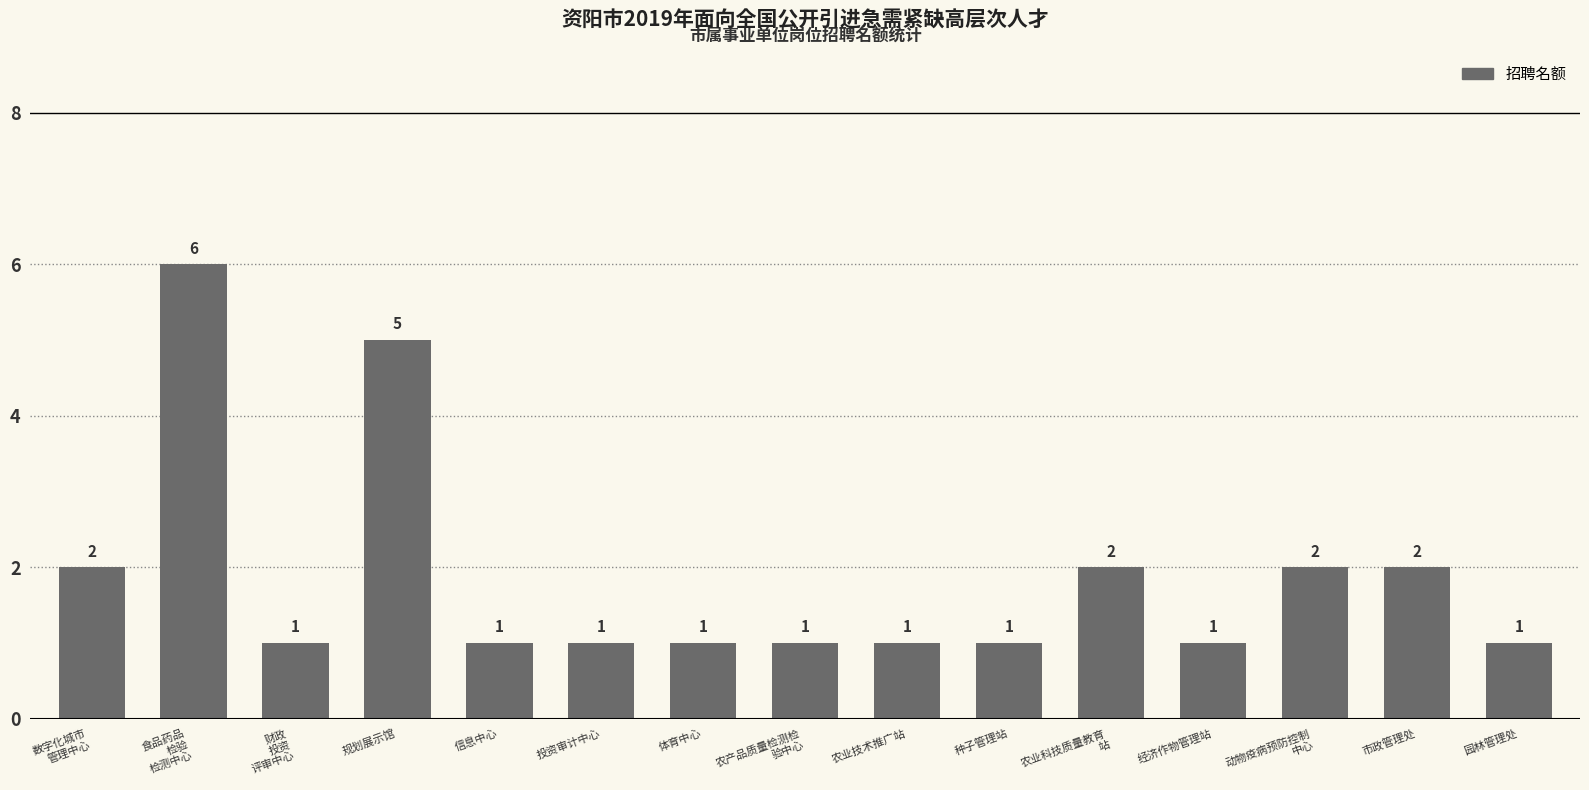

Is it true that the value at 市政管理处 is 2?

True